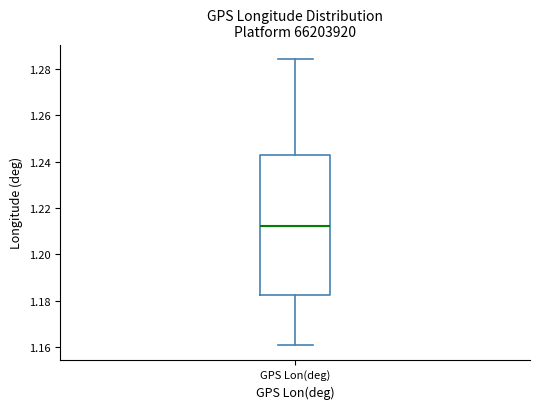

Transcribe this box plot: give where the median line is, the range the box spans, and where the two whiskers end, as read against the y-axis. The values are not printed on the chart, so give them approximately, as read against the axis.

median 1.212, box 1.182 to 1.242, whiskers 1.160 to 1.284